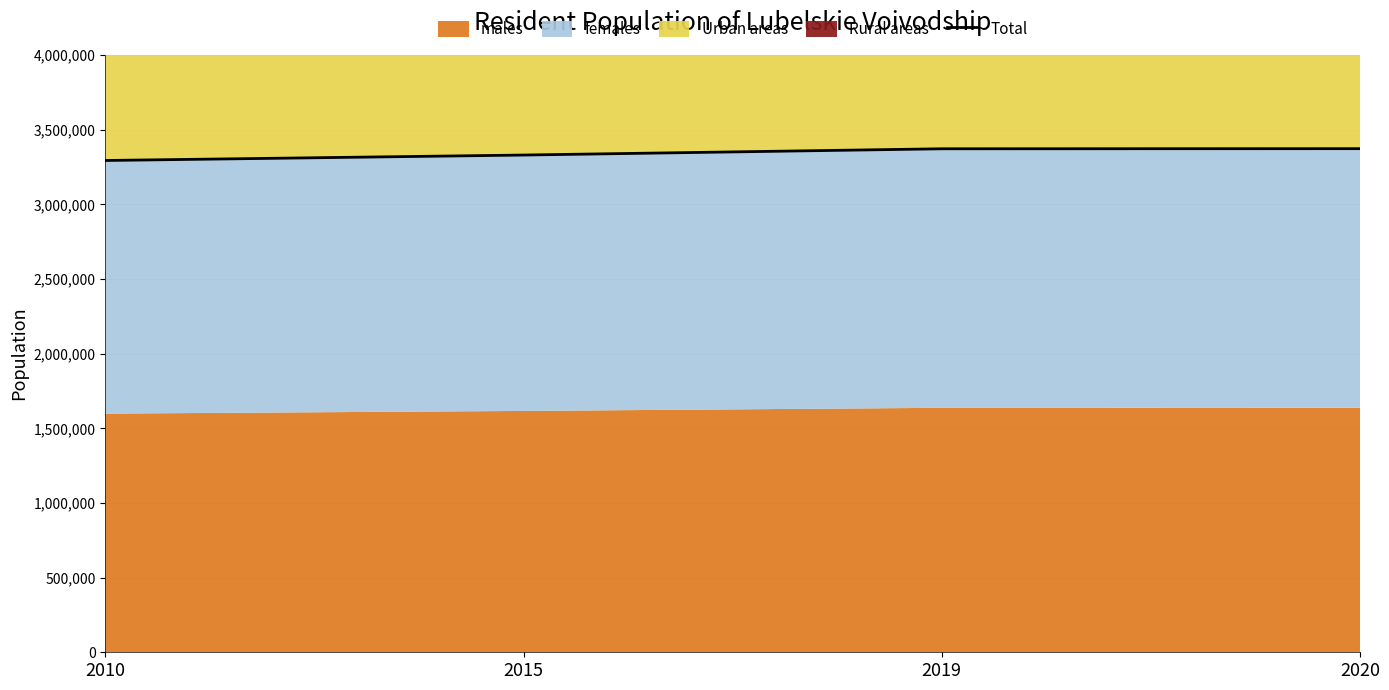

Reading left to right, transcribe all the data shown in this chart.

2010=3293551	2015=3330031	2019=3371956	2020=3372763